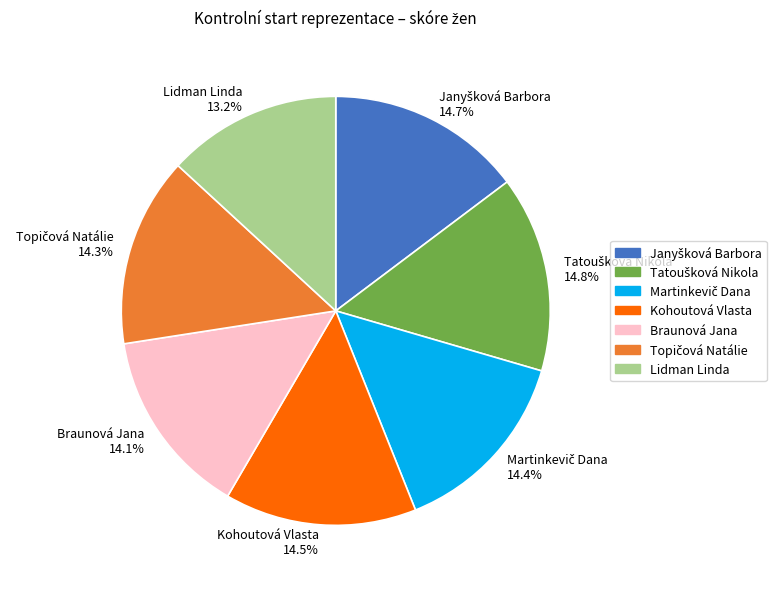

How much of the chart is everything except Braunová Jana?

85.9%